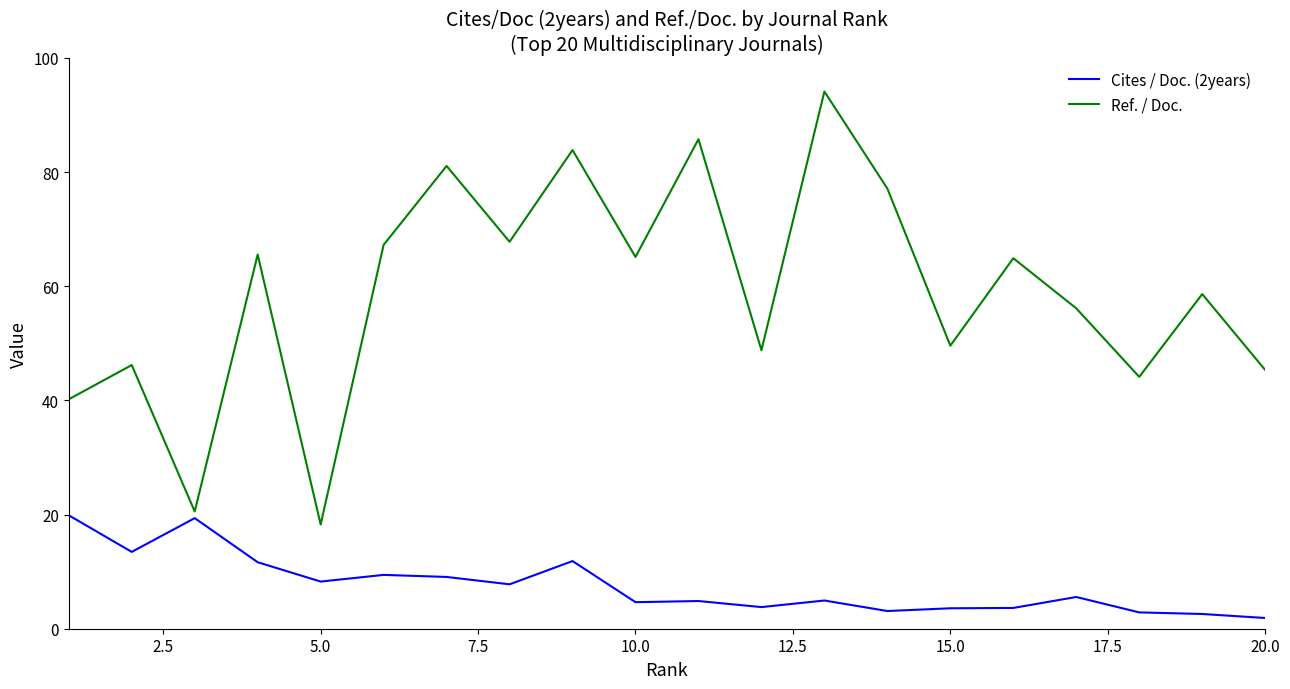

What is the maximum value for Ref. / Doc.?

94.1